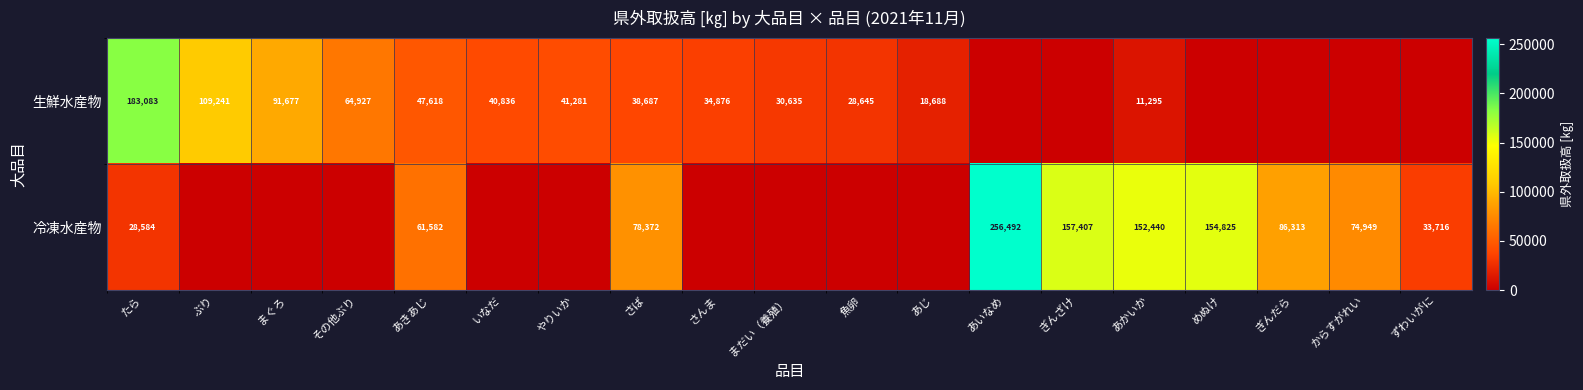

What is the sum of the 生鮮水産物 values at やりいか and さば?

79968